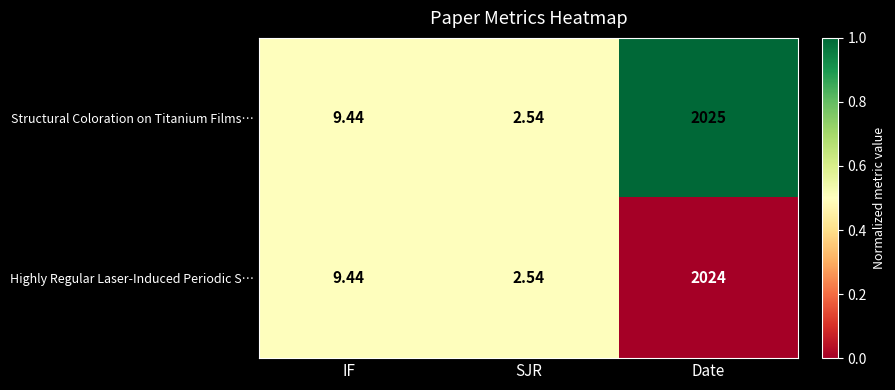

Rank the series by their maximum value, from lowest to highest.

Highly Regular Laser-Induced Periodic S…, Structural Coloration on Titanium Films…